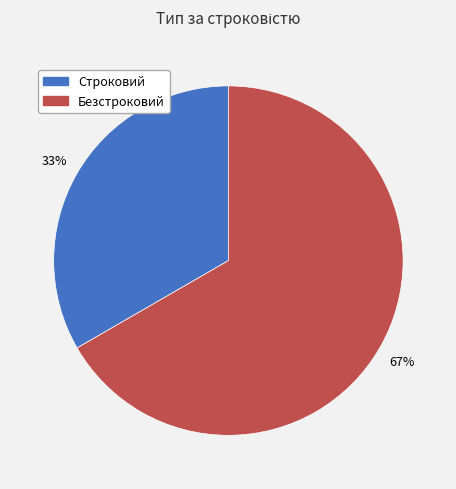

To the nearest percent, what percentage of the pie is Безстроковий?

67%